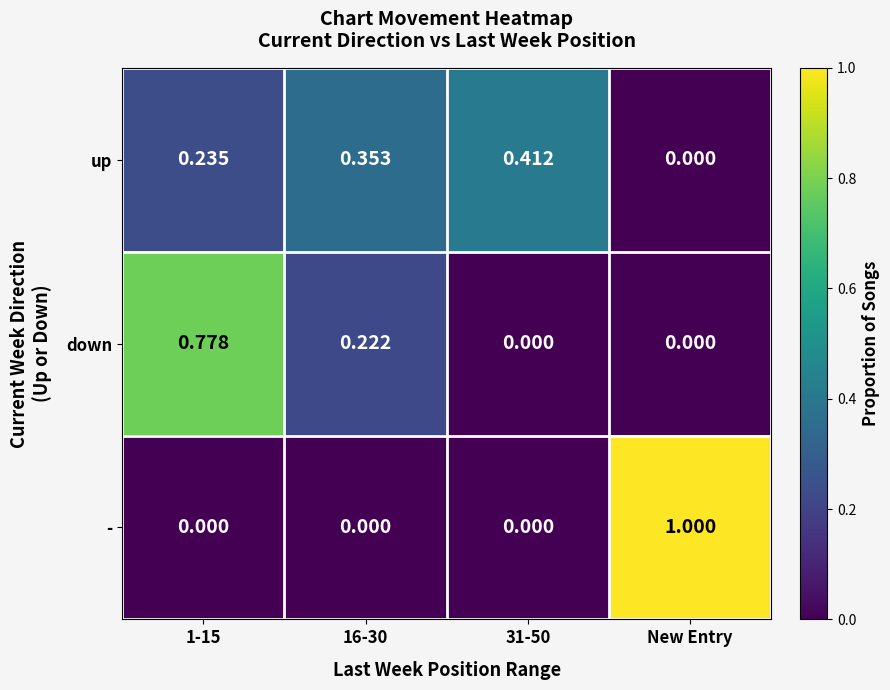

Is the value of - at 16-30 greater than the value of down at 16-30?

No